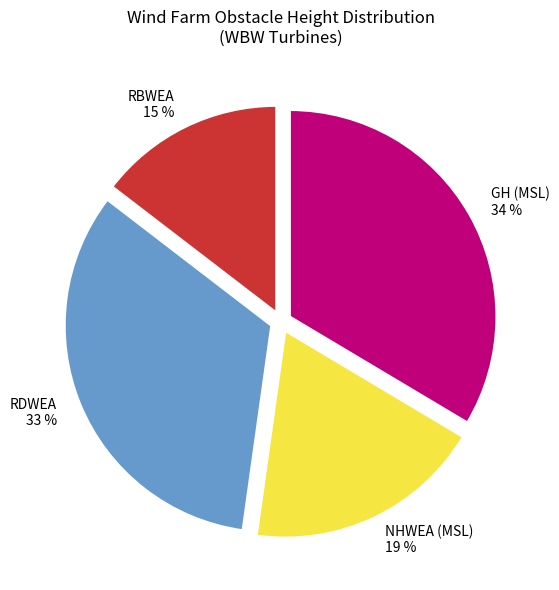

To the nearest percent, what is the difference between the largest and smallest slice percentages?

19%